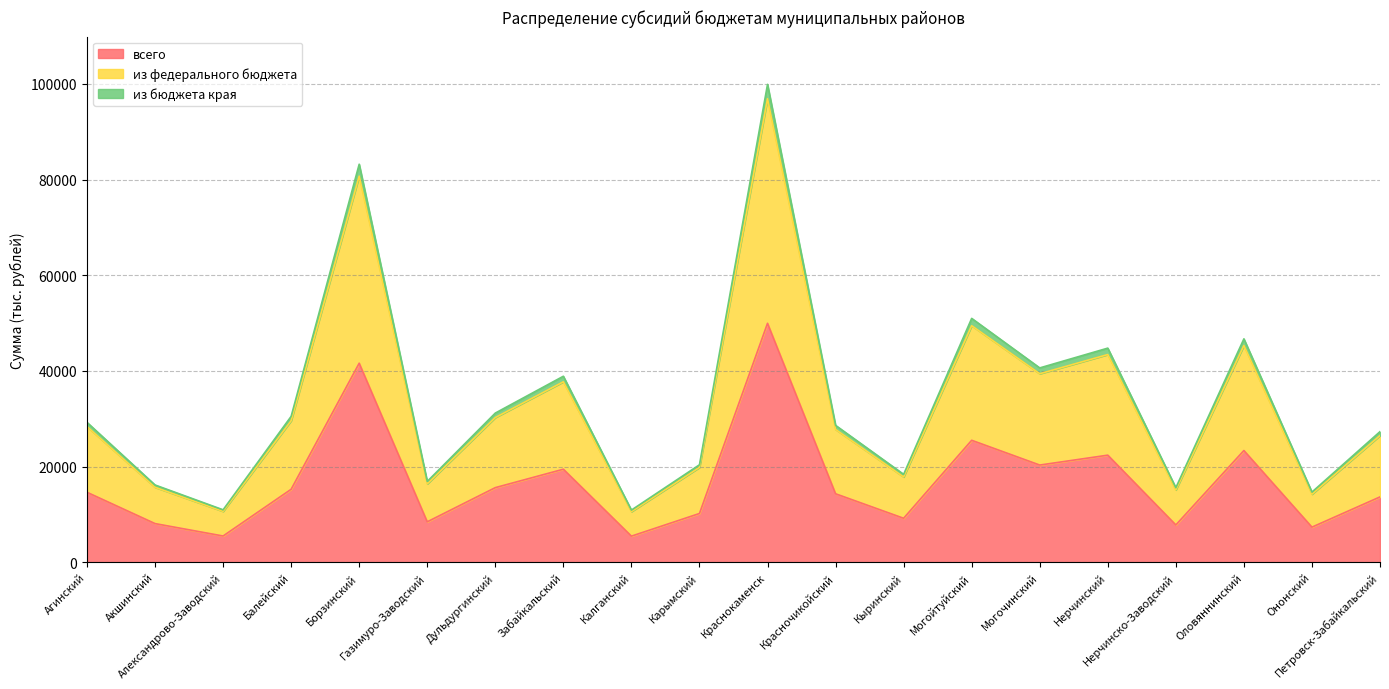

Is the value of из бюджета края at Петровск-Забайкальский greater than the value of всего at Дульдургинский?

Yes